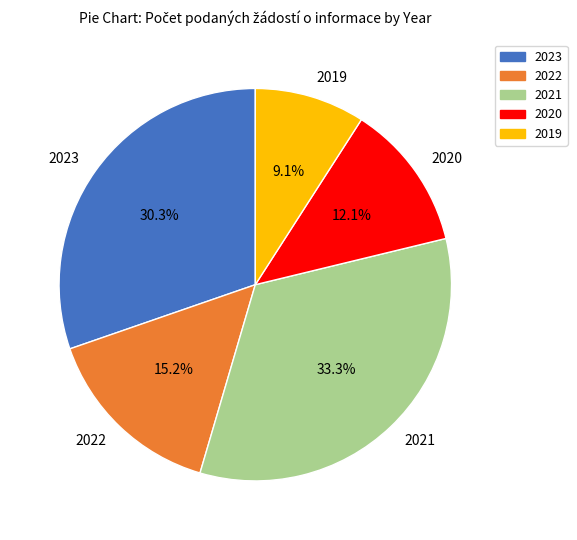

What is the total percentage of 2020 and 2023?

42.4%